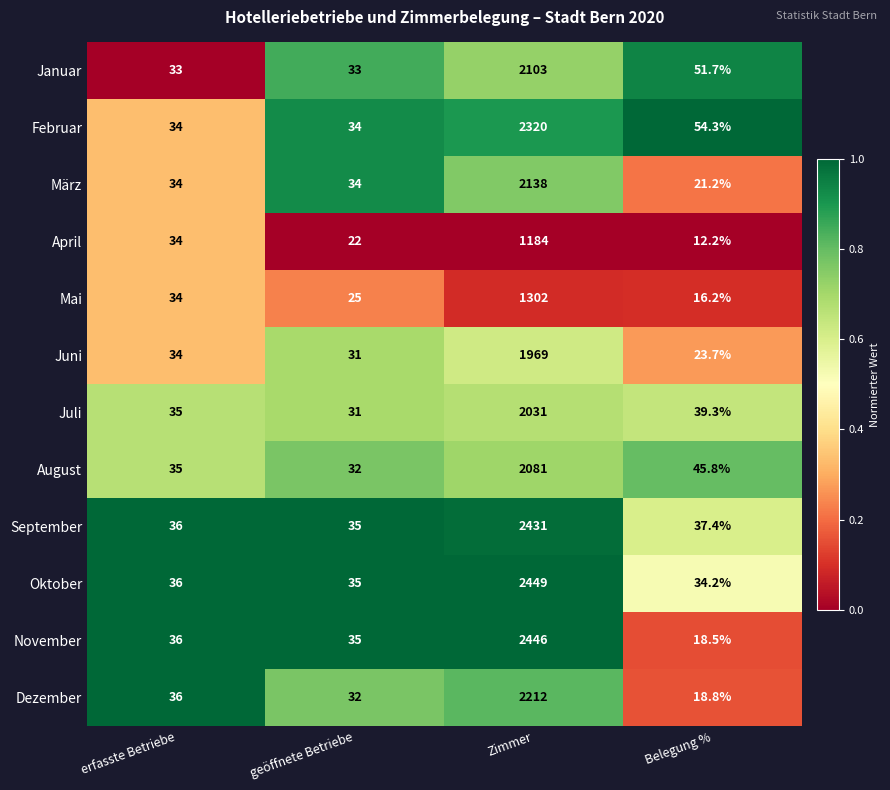

Read the Dezember value at Zimmer.

2212.0